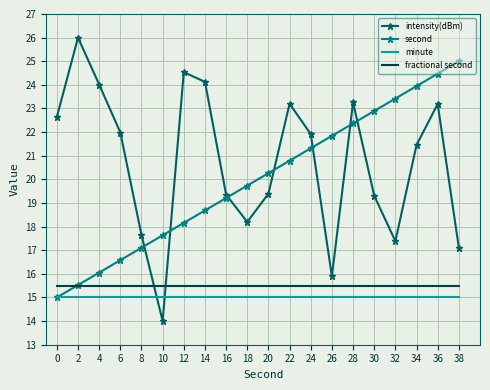

What is the spread (max minus min) of values at 26?

6.8